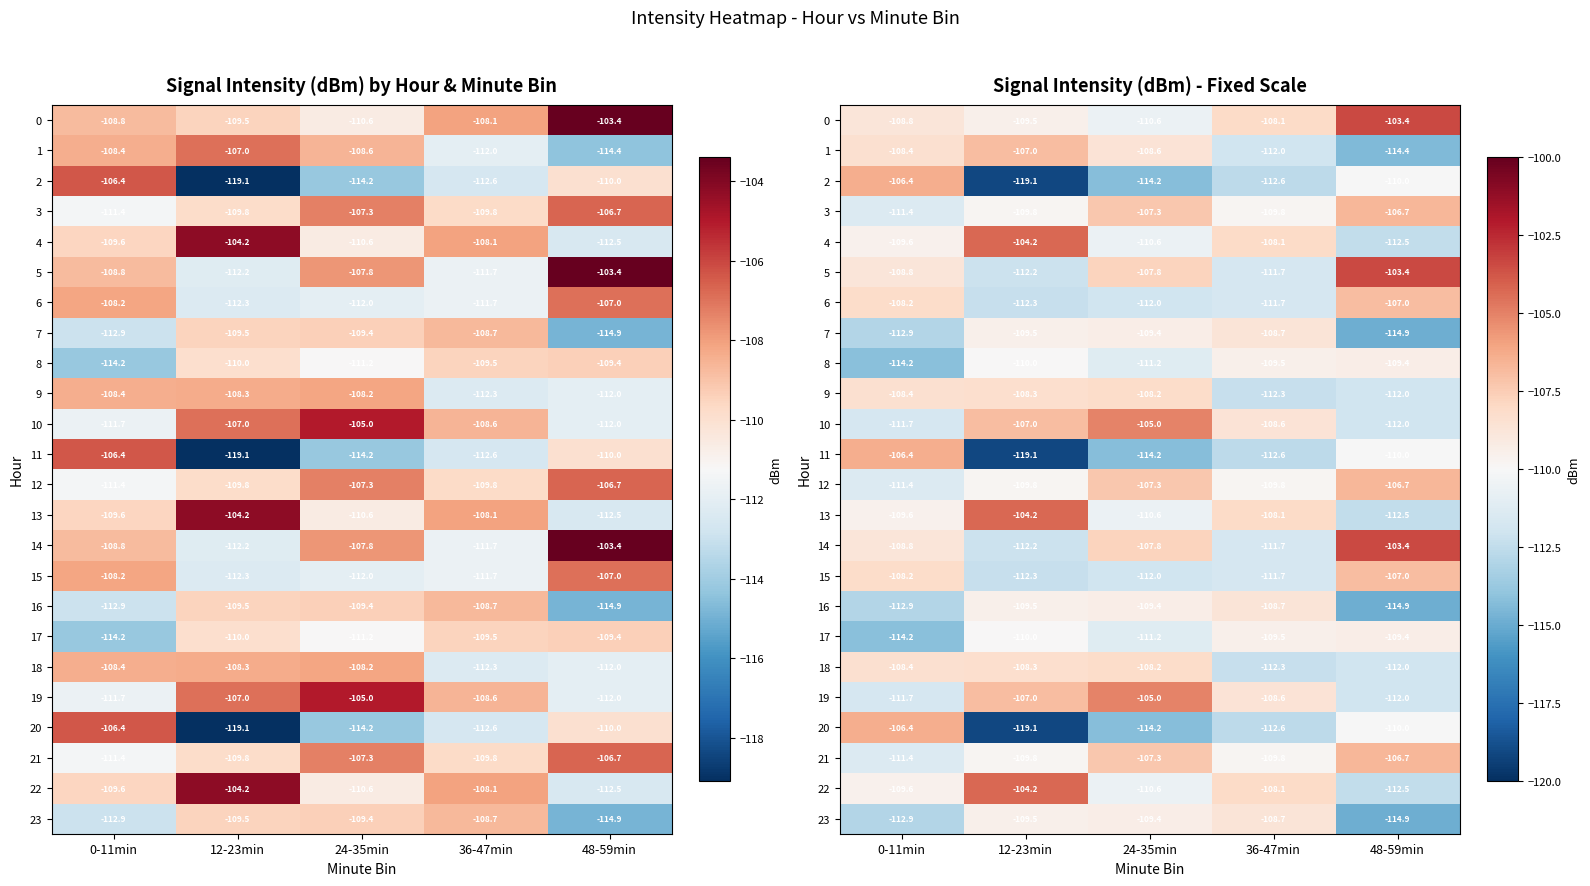

What is the difference between the highest and lowest values at 12-23min?

14.9